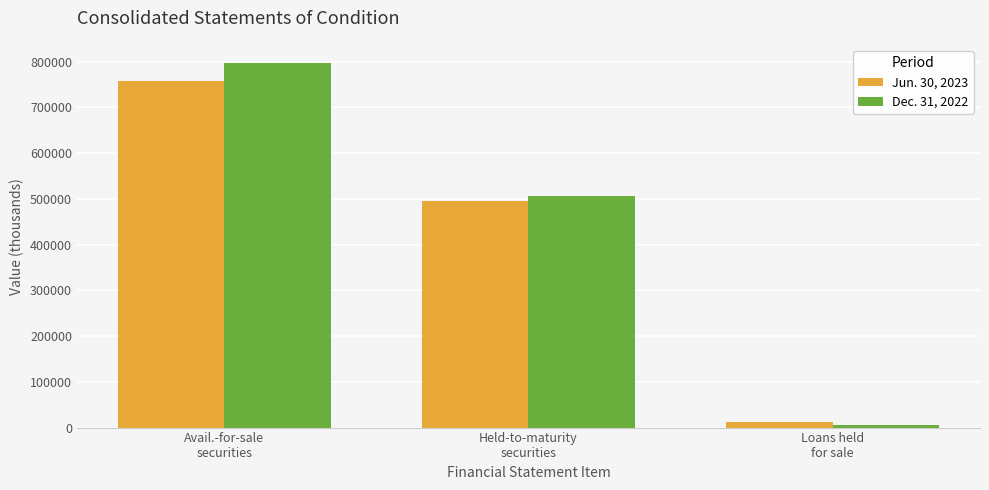

How many bars are there in each group?

2